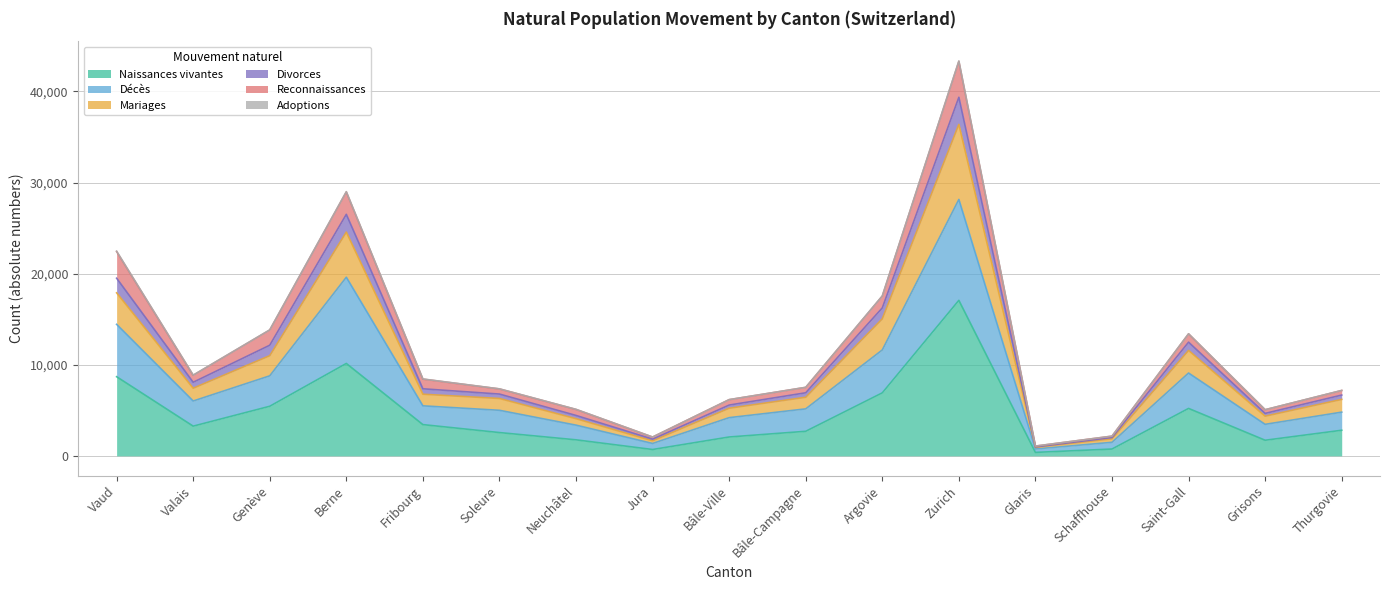

True or false: Mariages has a value of 62841 at Zurich.

False